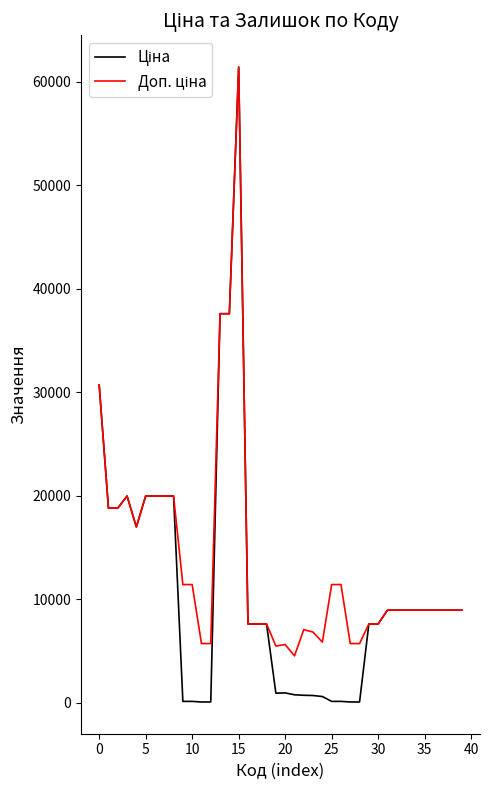

What is the greatest value displayed?

61434.3